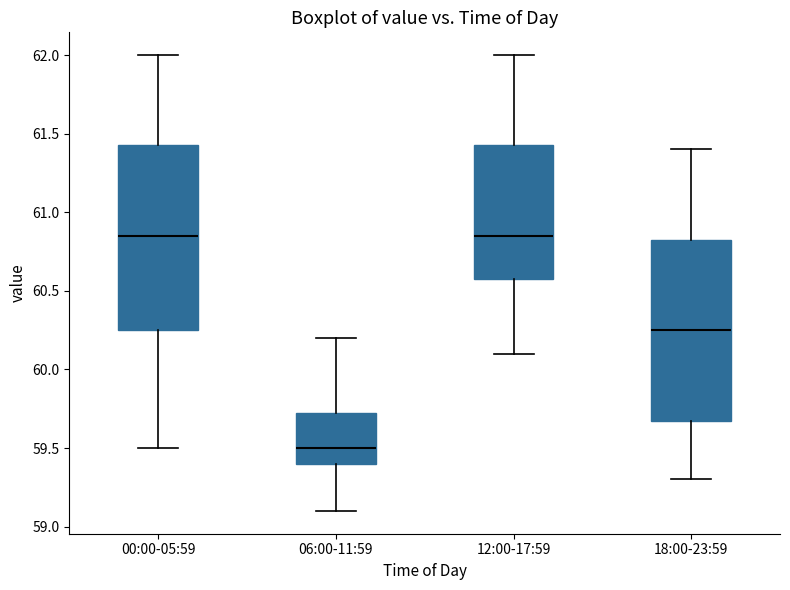

Where does the lower whisker of the box for 00:00-05:59 end on the y-axis? The values are not printed on the chart, so give them approximately, as read against the axis.

59.50